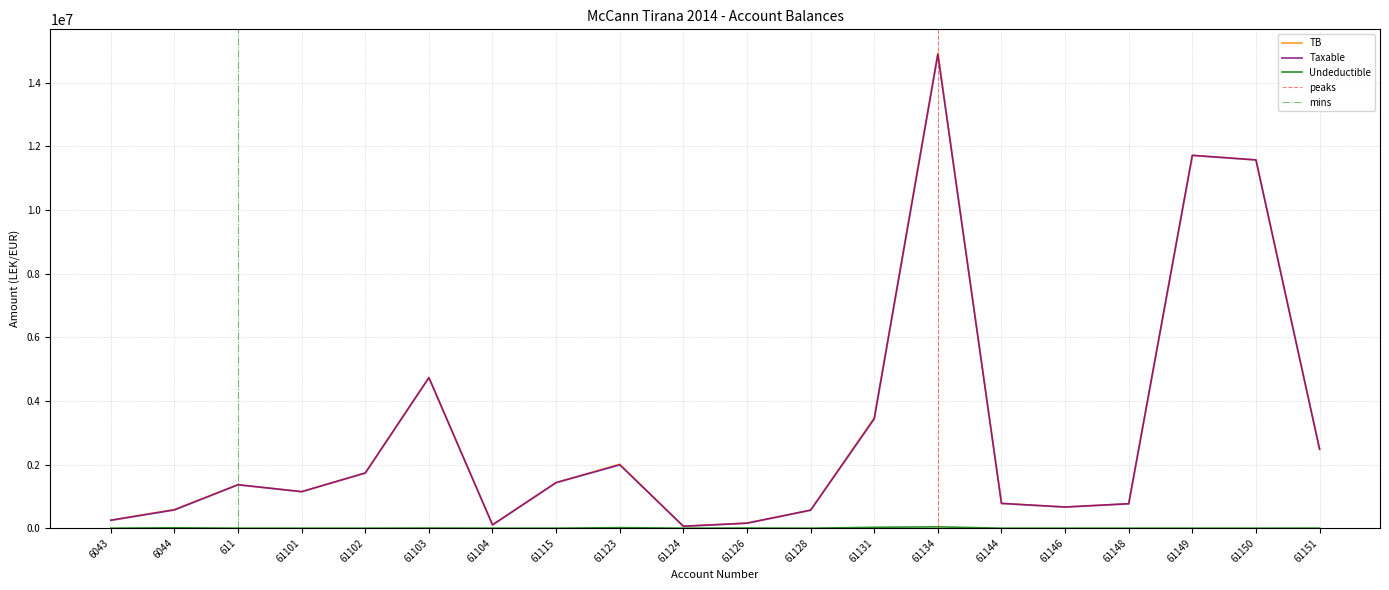

The Undeductible series shows 20353.1 at 61144. True or false?

False